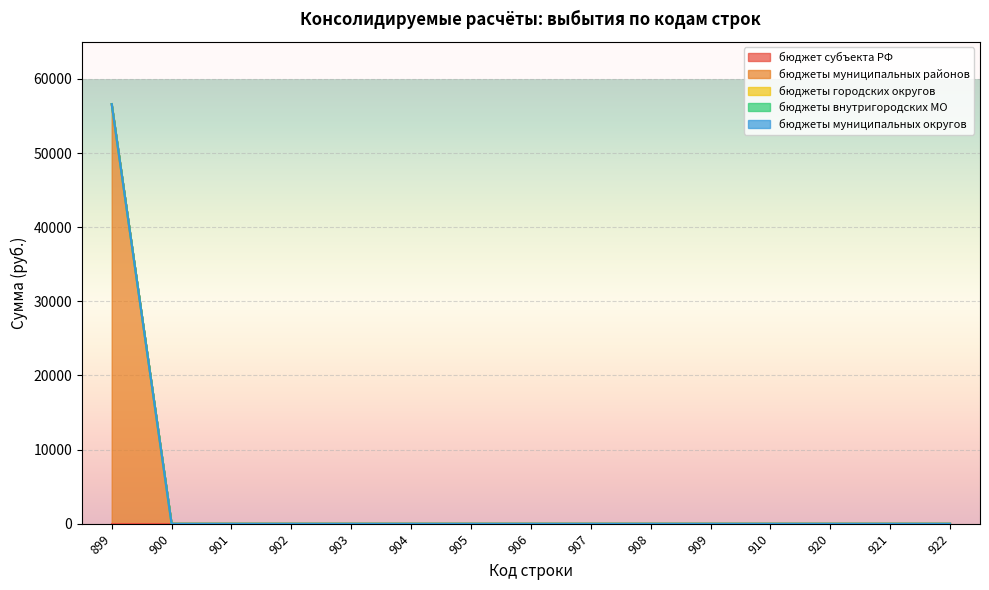

At which label does бюджеты внутригородских МО reach its minimum?

899